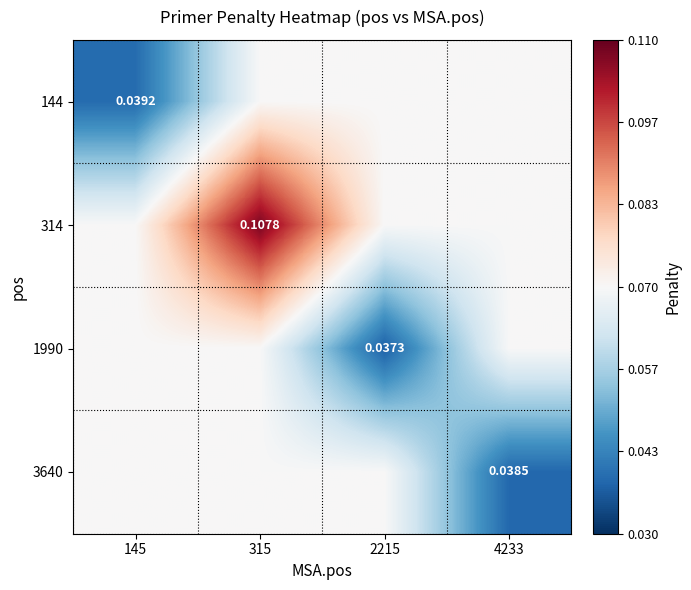

Which category has the highest value across all series?

315